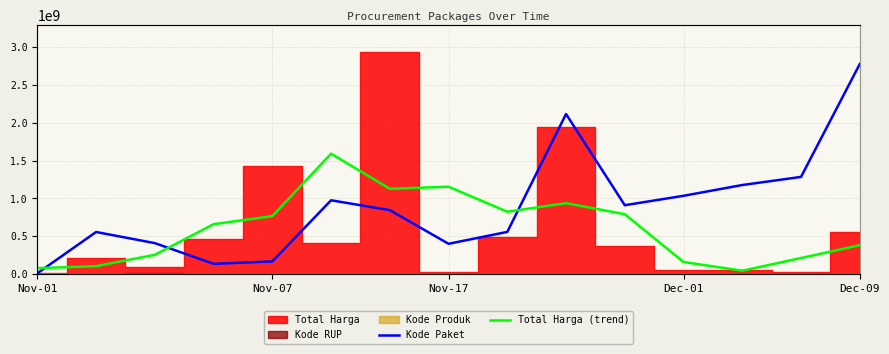

At which label is Kode Paket closest to 1394160000?

13